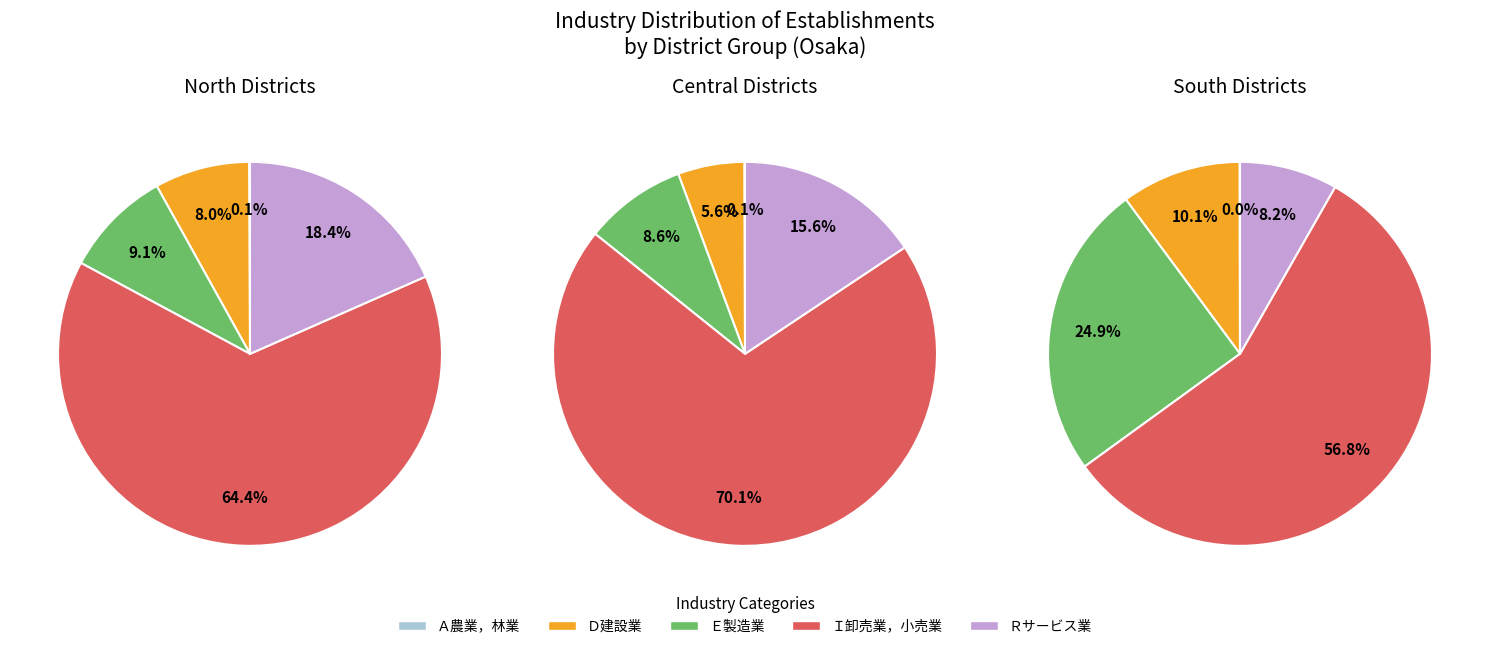

To the nearest percent, what is the difference between the 1 and 0 slice percentages?

5%